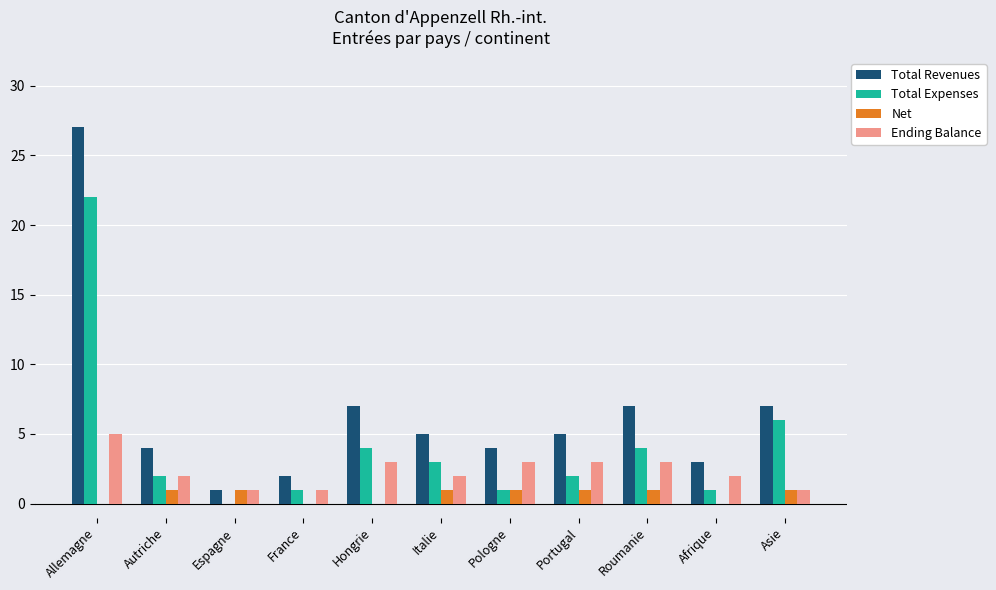

The Net series shows 0 at France. True or false?

True